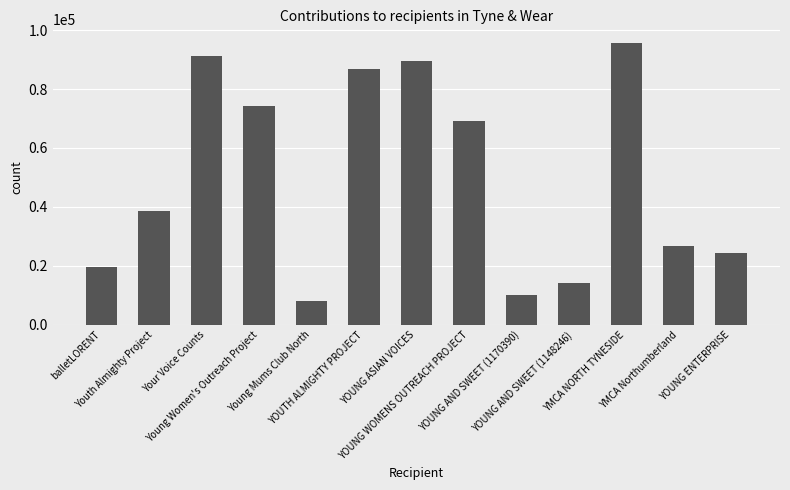

What is the sum of the values at YMCA Northumberland and YOUNG ENTERPRISE?

50908